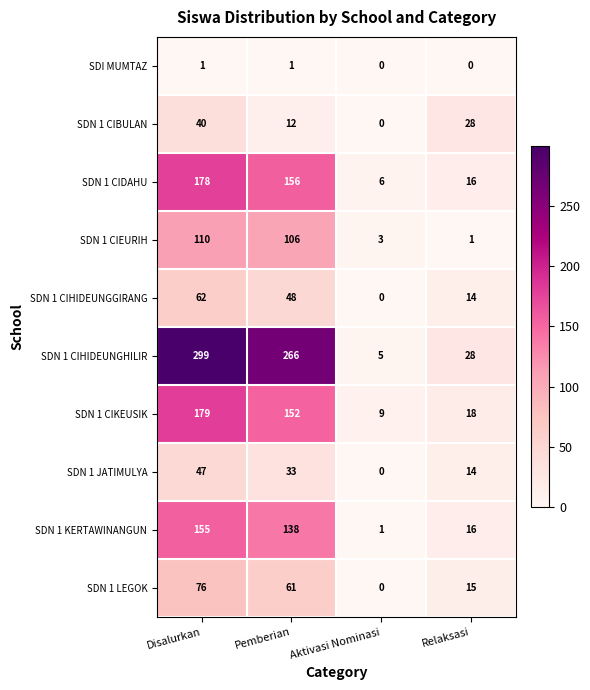

The value of SDN 1 KERTAWINANGUN at Pemberian is 138. True or false?

True